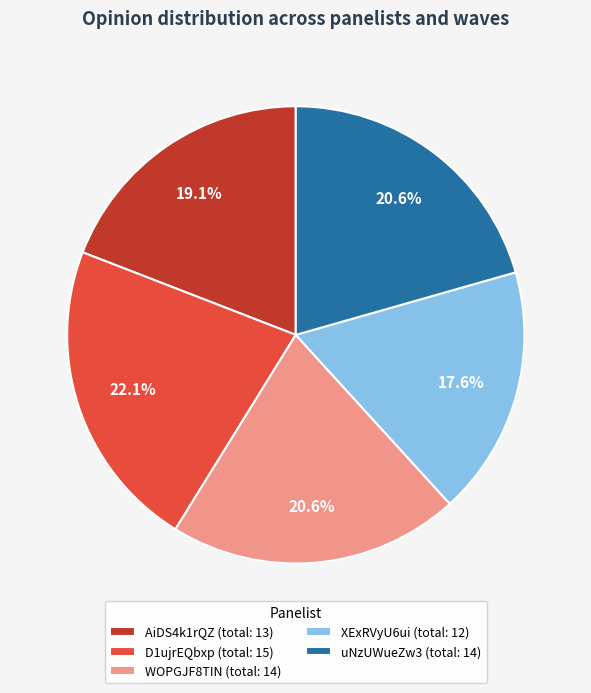

Which has a higher value, XExRVyU6ui (total: 12) or WOPGJF8TIN (total: 14)?

WOPGJF8TIN (total: 14)